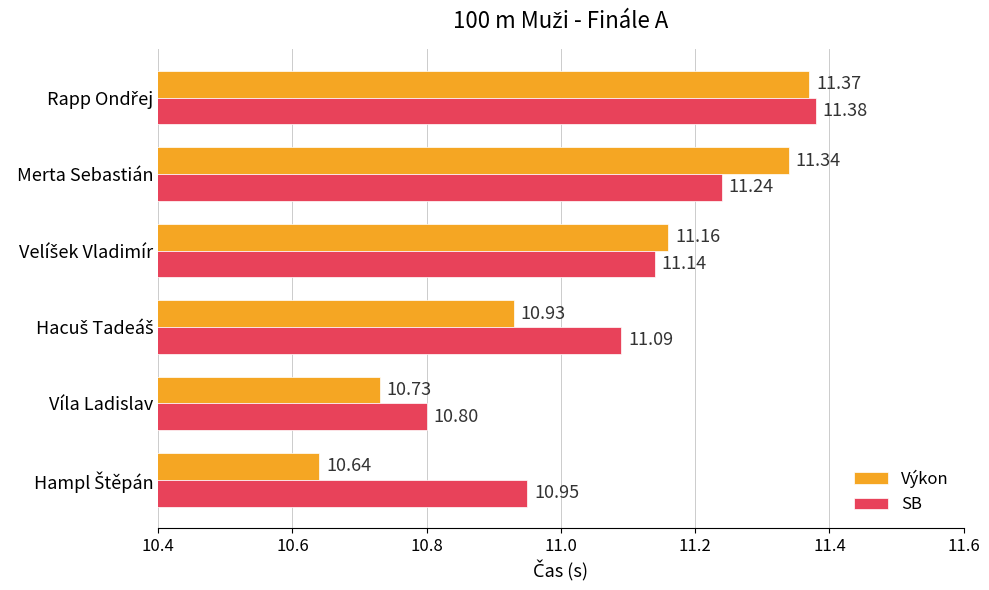

What is the total value across all series at Merta Sebastián?

22.6